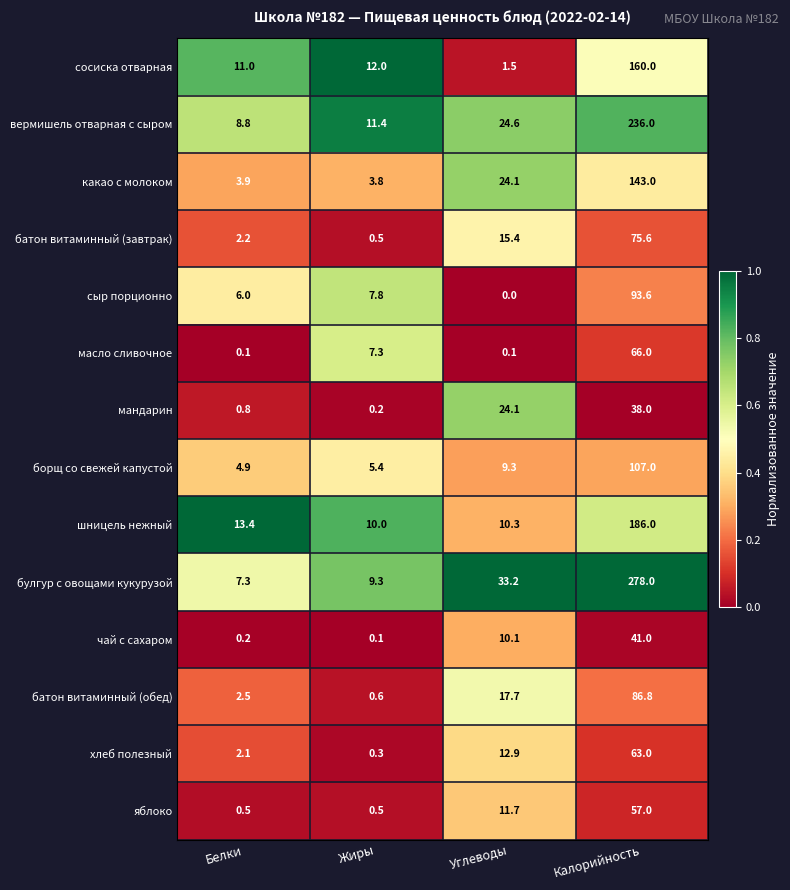

At Белки, list the series in order from smallest to largest.

масло сливочное, чай с сахаром, яблоко, мандарин, хлеб полезный, батон витаминный (завтрак), батон витаминный (обед), какао с молоком, борщ со свежей капустой, сыр порционно, булгур с овощами кукурузой, вермишель отварная с сыром, сосиска отварная, шницель нежный